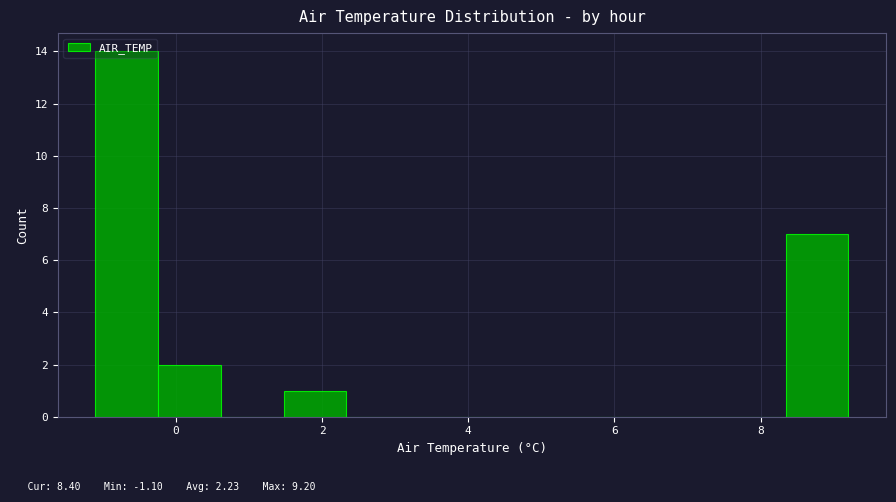

What is the height of the bar covering -1.0 to -0.2 on the x-axis? Neither the bar edges nor the heights are printed on the chart, so give them approximately, as read against the axes.

14